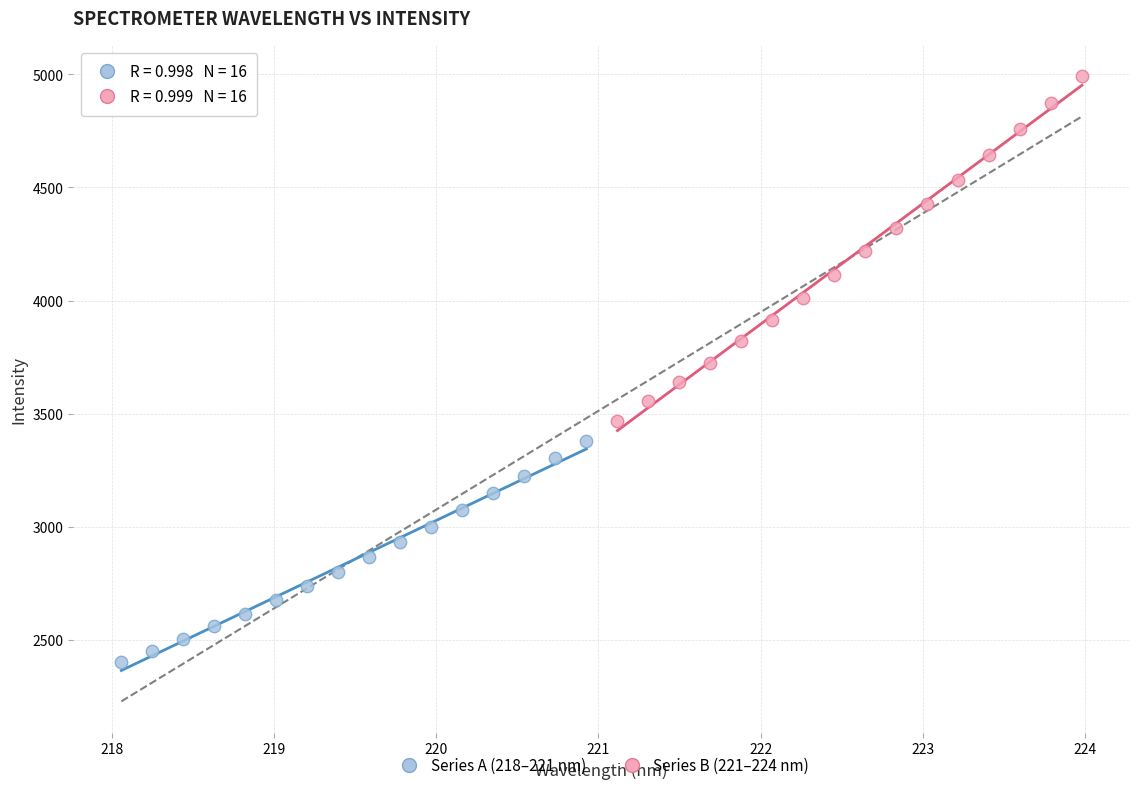

Which series reaches the maximum Y coordinate?

Series B (221–224 nm)